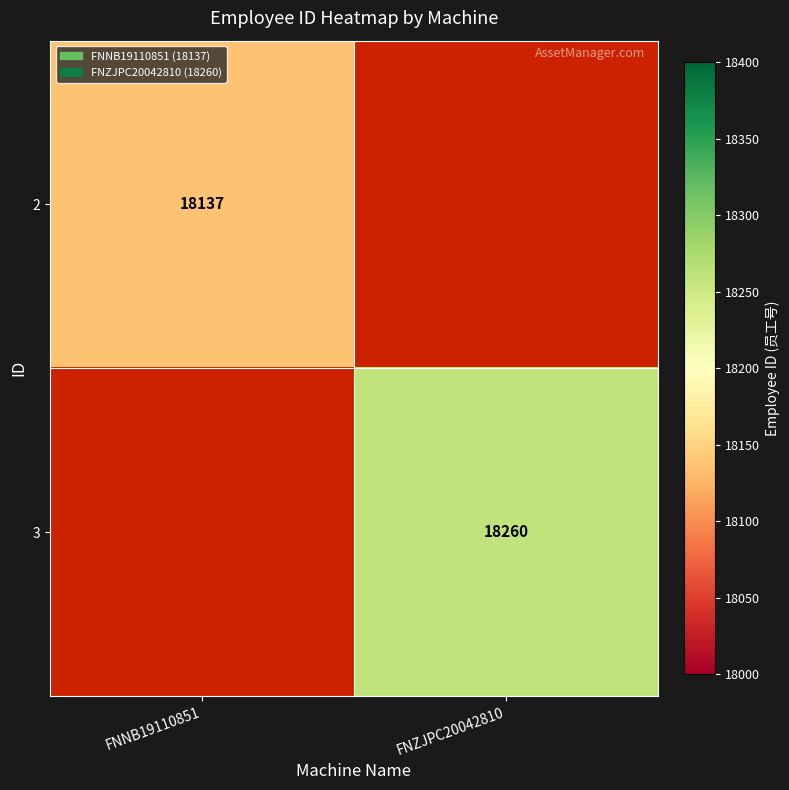

True or false: 3 has a value of 24551.5 at FNZJPC20042810.

False